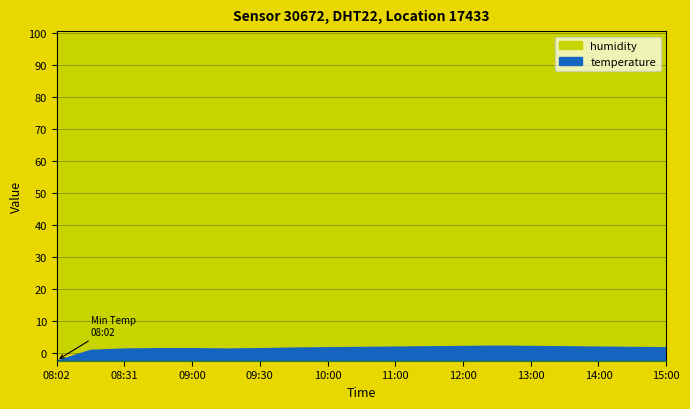

At how many categories does at least one series exceed 59?

19